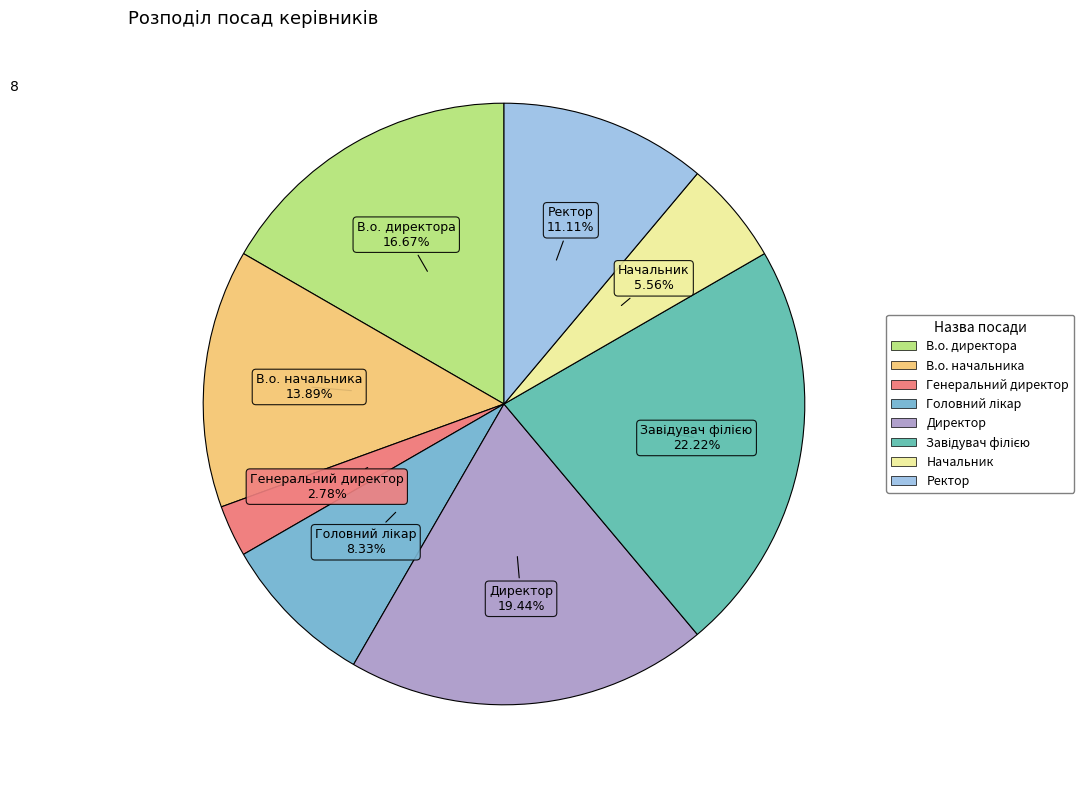

Which category has the smallest portion of the pie?

Генеральний директор